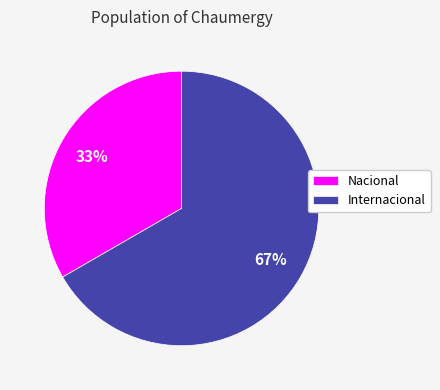

Is the sum of Nacional and Internacional greater than half?

Yes